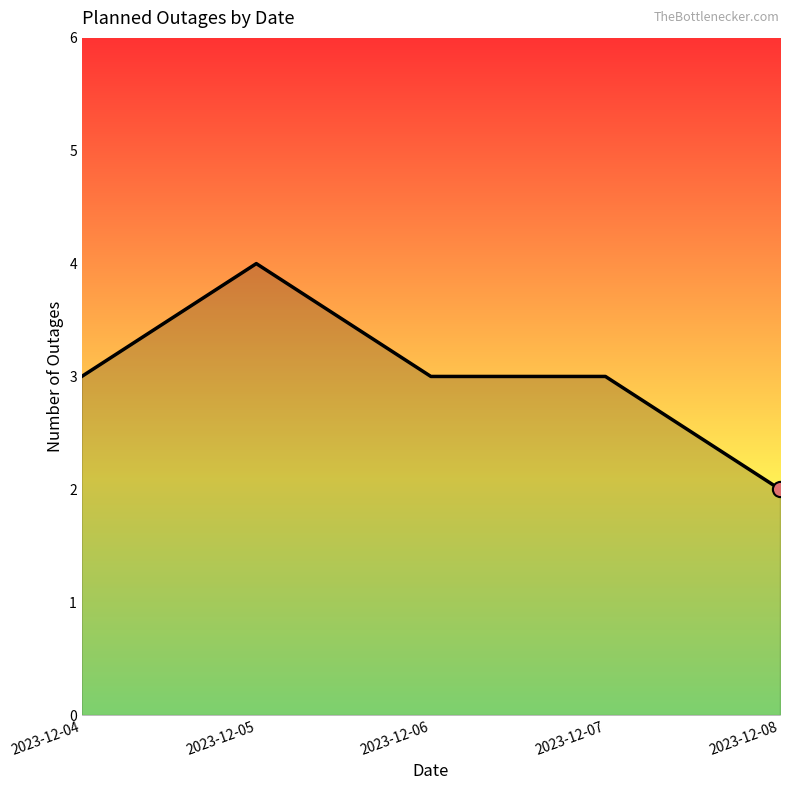

Which has a higher value, 2023-12-05 or 2023-12-04?

2023-12-05